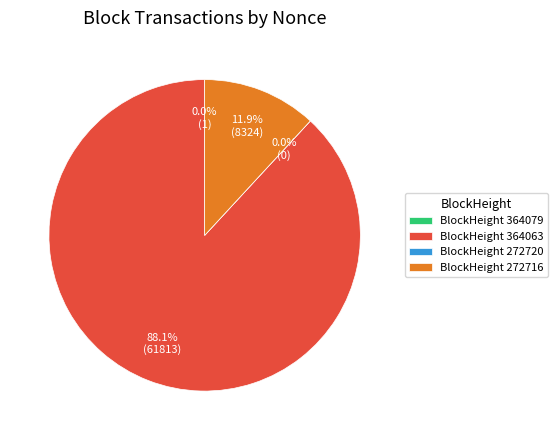

Combined, do 272720 and 364079 account for over 50%?

No